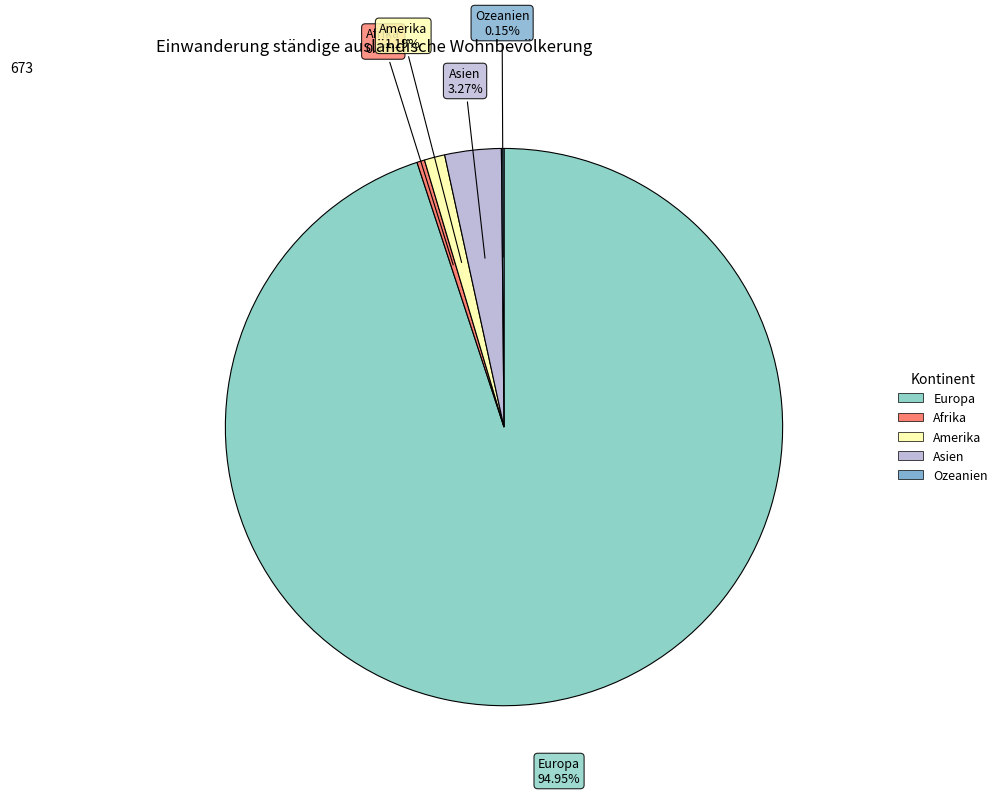

What is the majority slice?

Europa